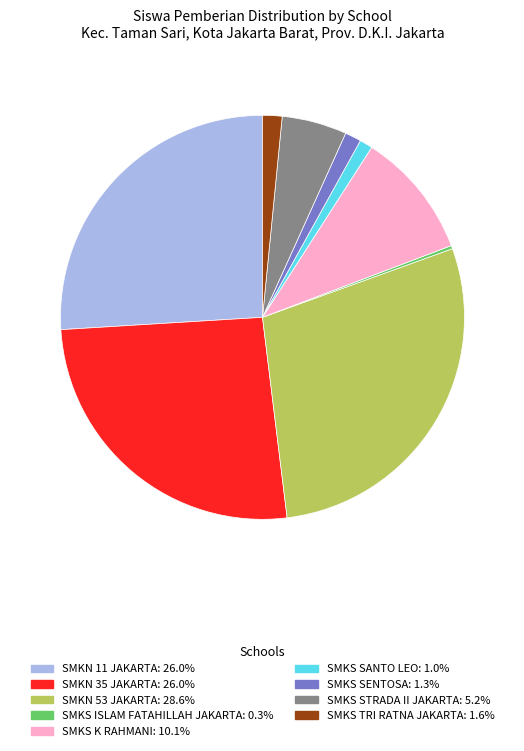

Is the sum of SMKS SANTO LEO: 1.0% and SMKN 11 JAKARTA: 26.0% greater than half?

No